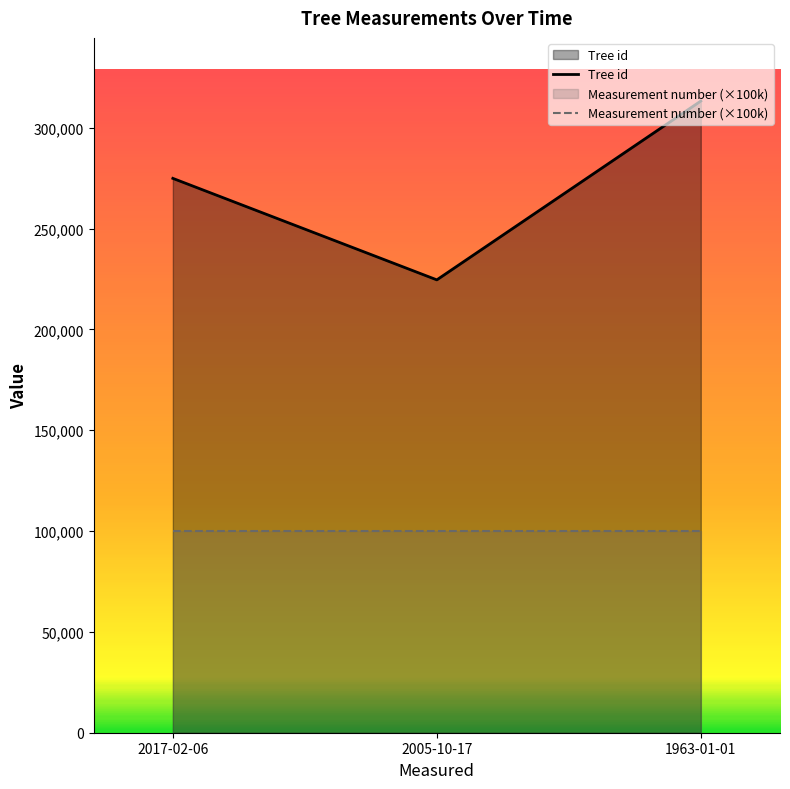

Rank the categories by Tree id value from lowest to highest.

2005-10-17, 2017-02-06, 1963-01-01